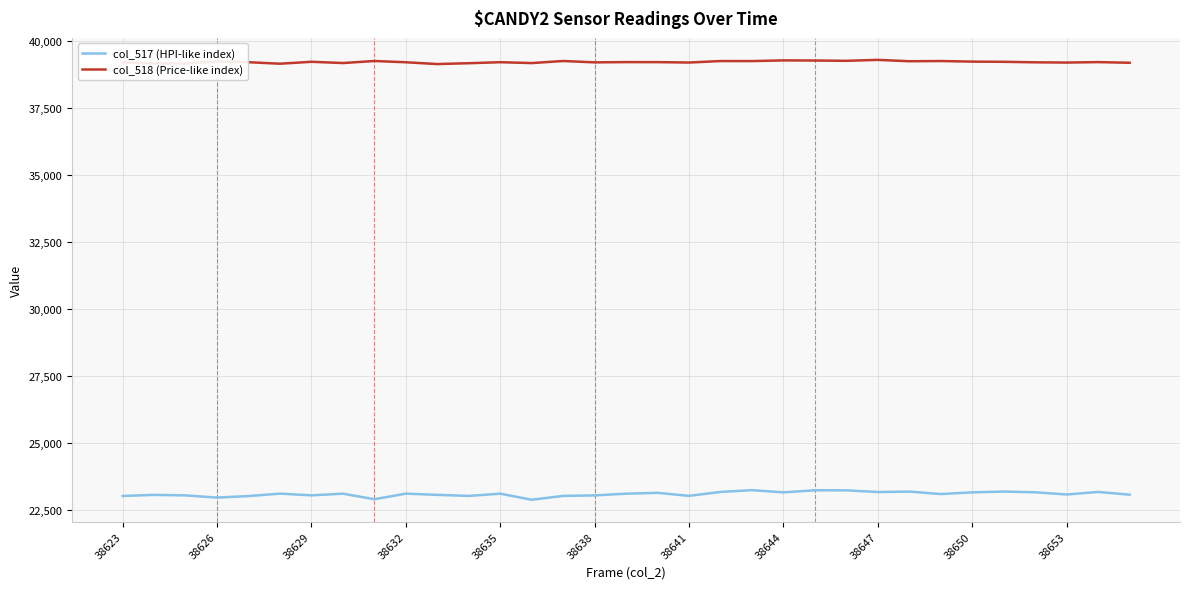

List the series in order of their peak value, lowest first.

col_517 (HPI-like index), col_518 (Price-like index)